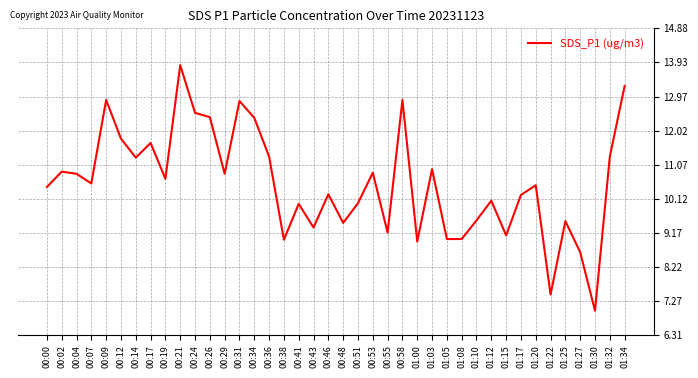

Between 01:00 and 01:03, which is larger?

01:03